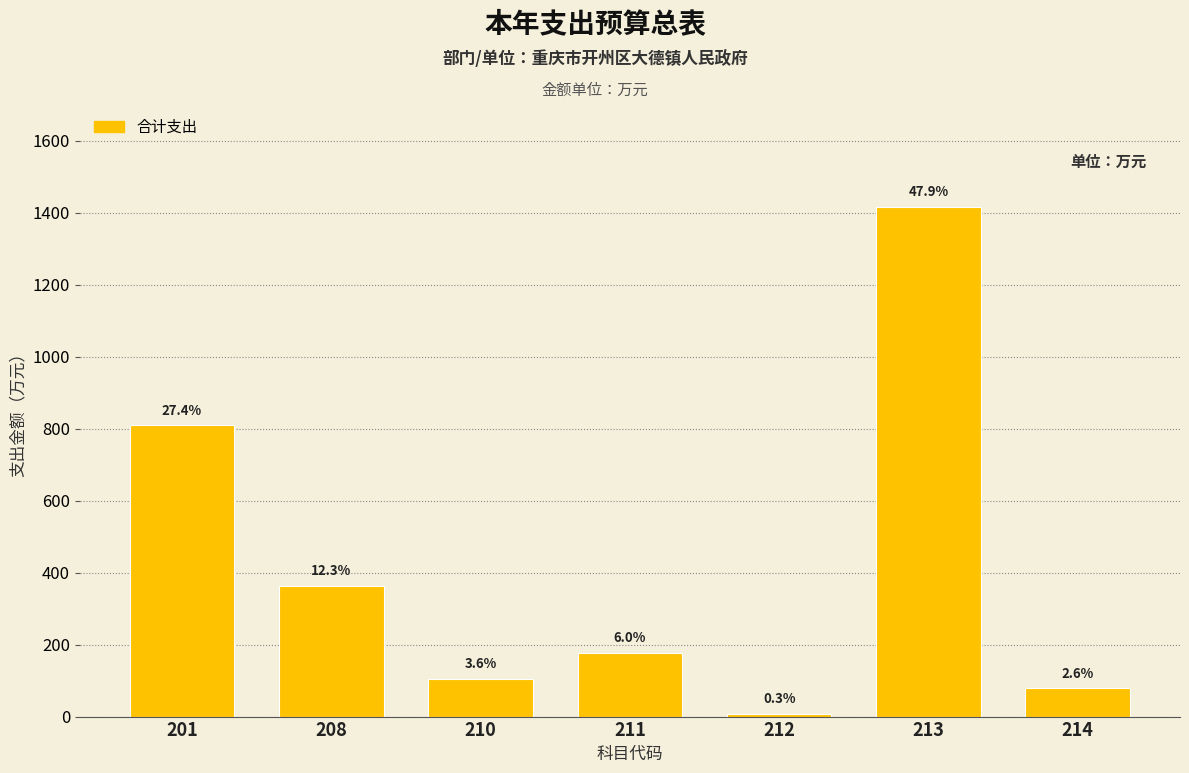

Are the bars horizontal?

No